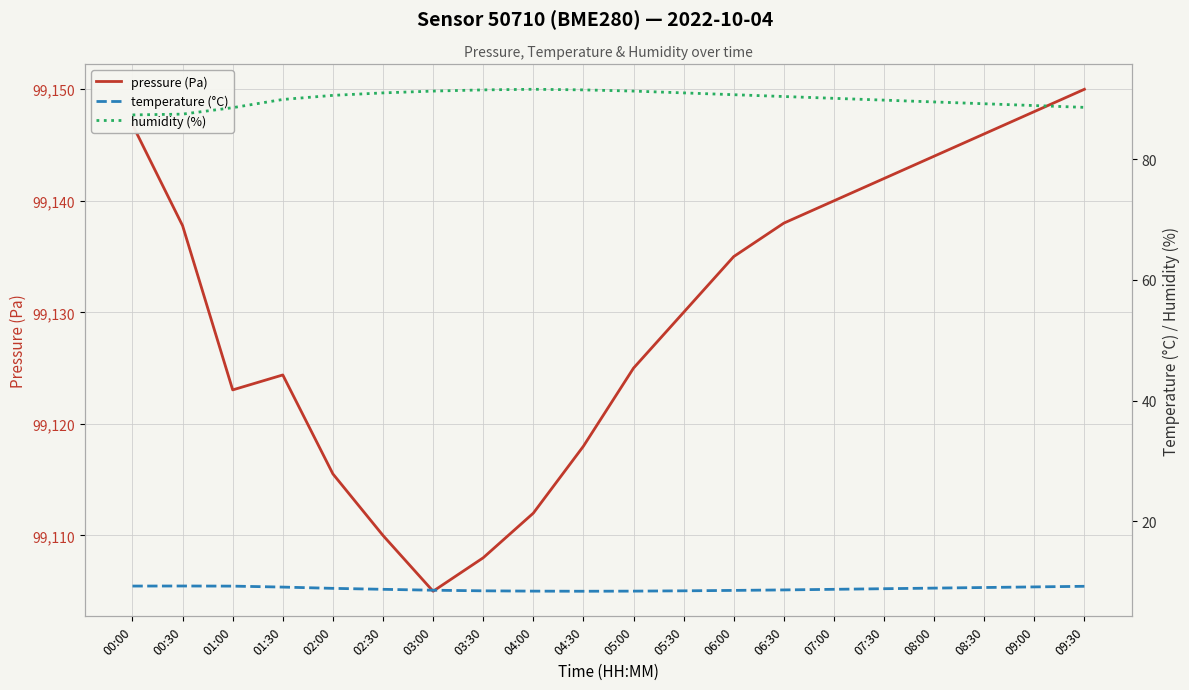

What are all the series names shown in the legend?

pressure (Pa), temperature (°C), humidity (%)